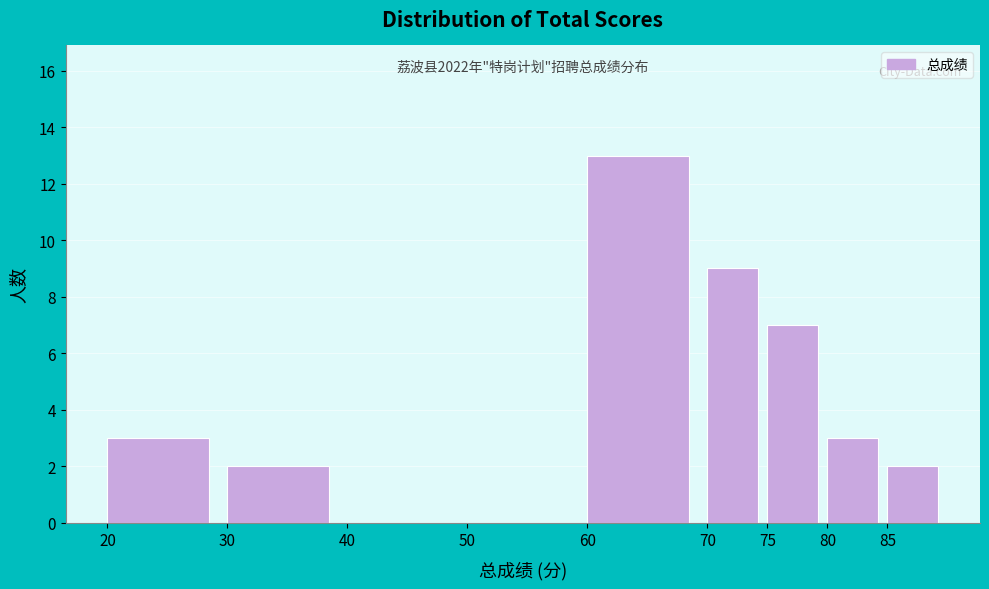

Over which range of the x-axis is the bar tallest?

60 to 70